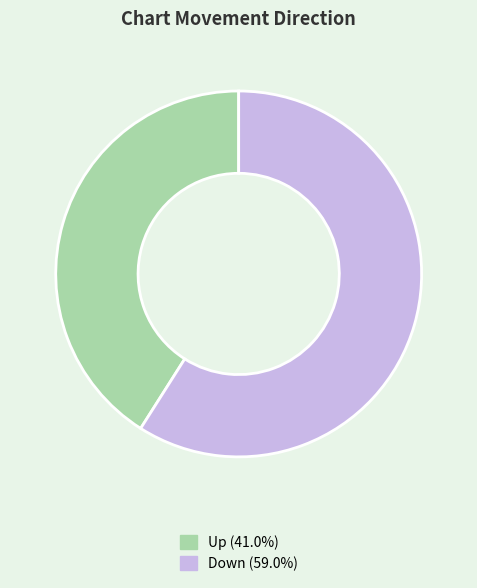

Is there a majority slice in this chart?

Yes